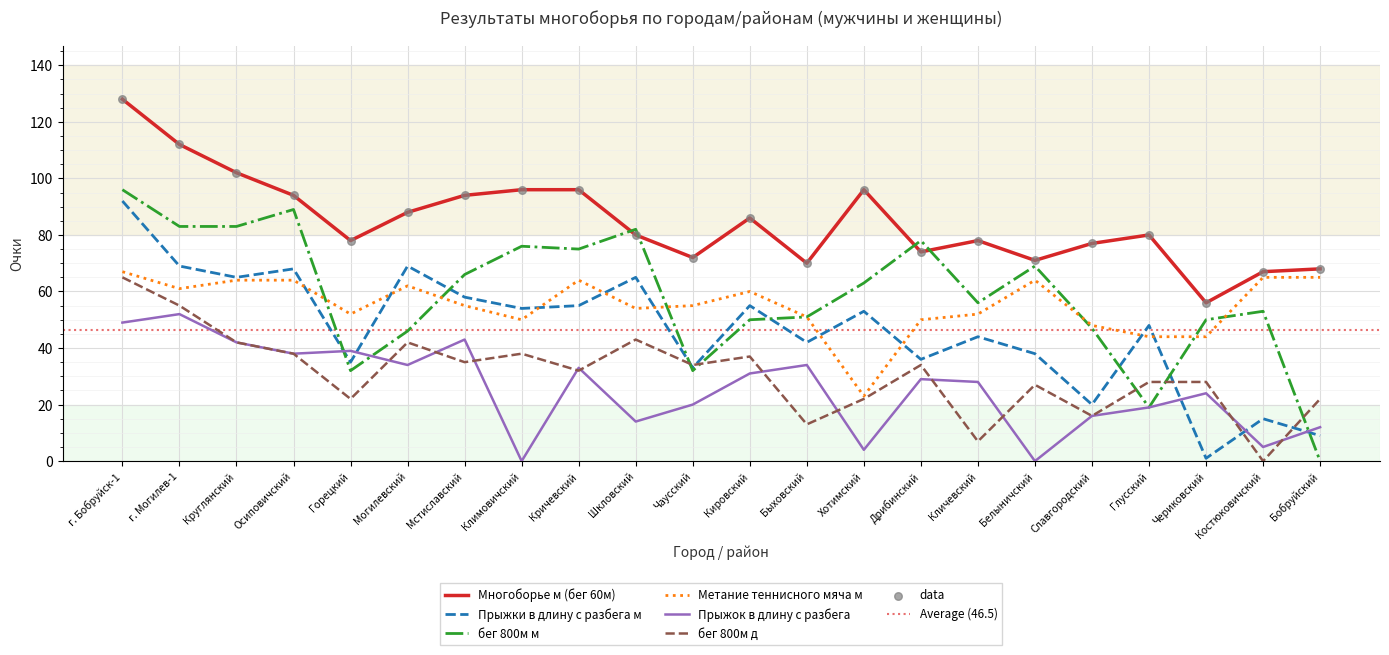

What are all the series names shown in the legend?

Многоборье м (бег 60м), Прыжки в длину с разбега м, бег 800м м, Метание теннисного мяча м, Прыжок в длину с разбега, бег 800м д